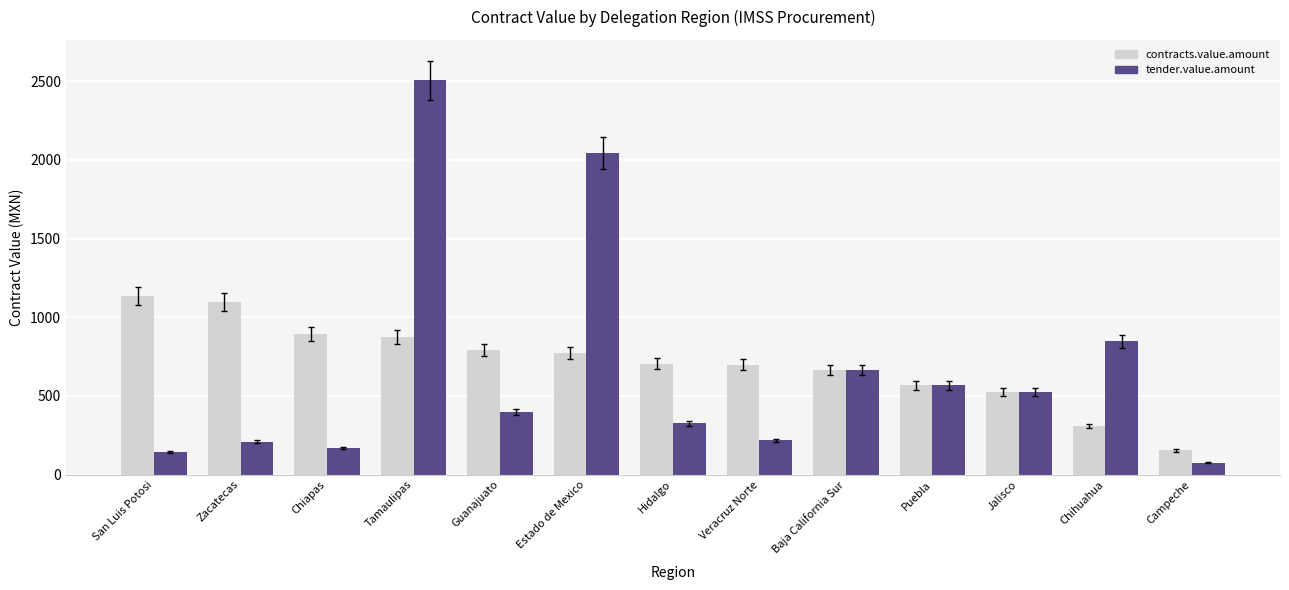

At which label is contracts.value.amount closest to 645?

Baja California Sur